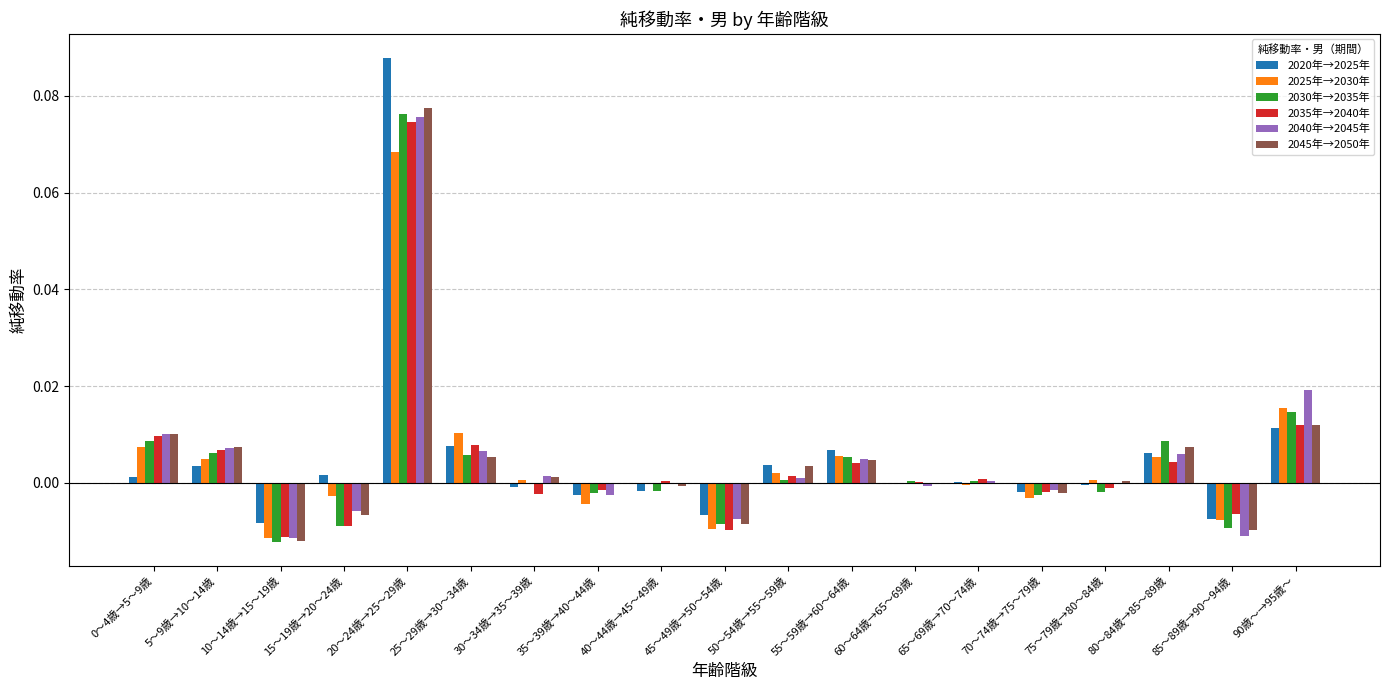

True or false: 2040年→2045年 has a value of 0.0 at 30～34歳→35～39歳.

False